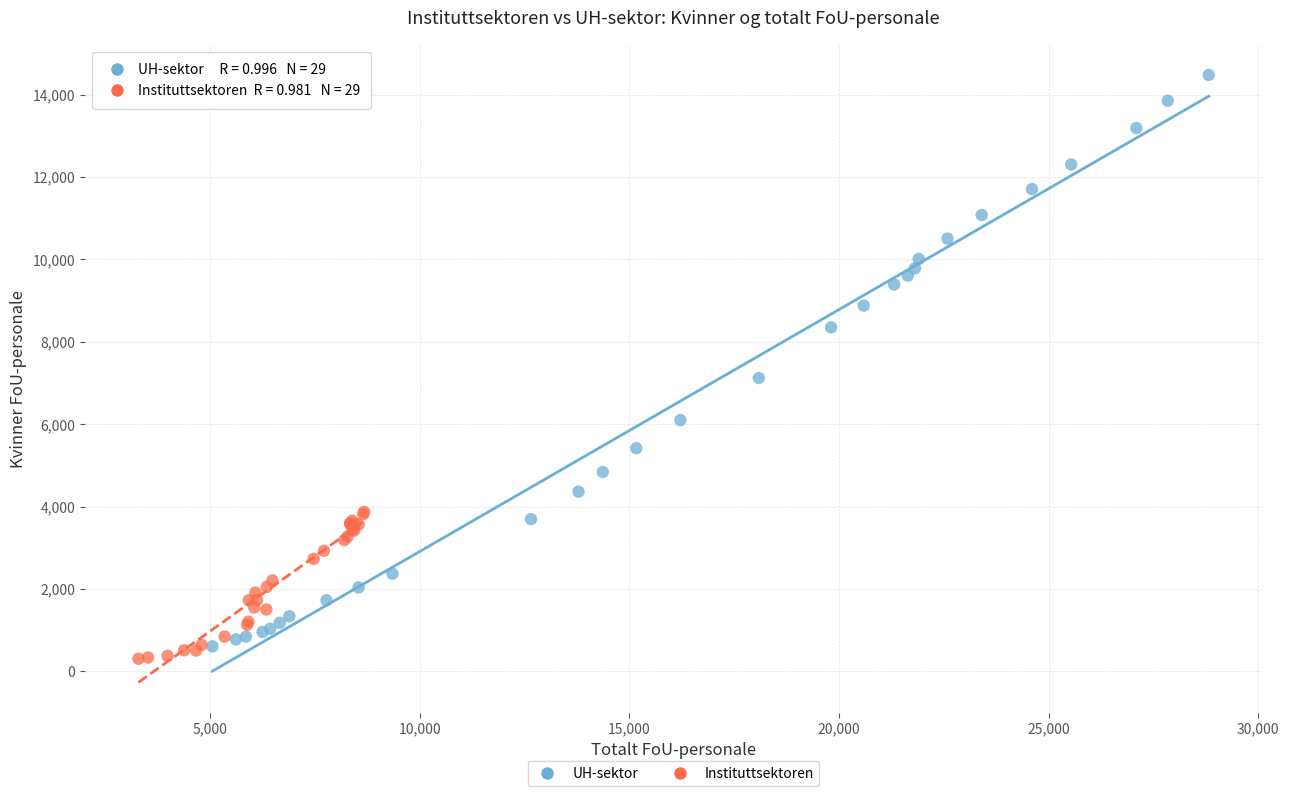

Which series contains the highest Y value?

UH-sektor